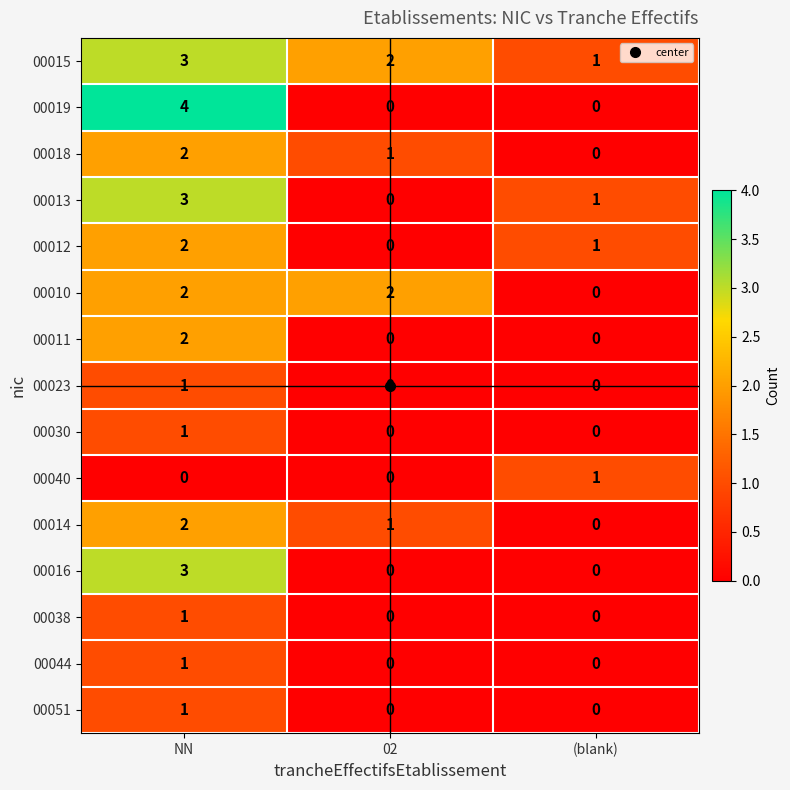

Which series has the largest total across all categories?

00015